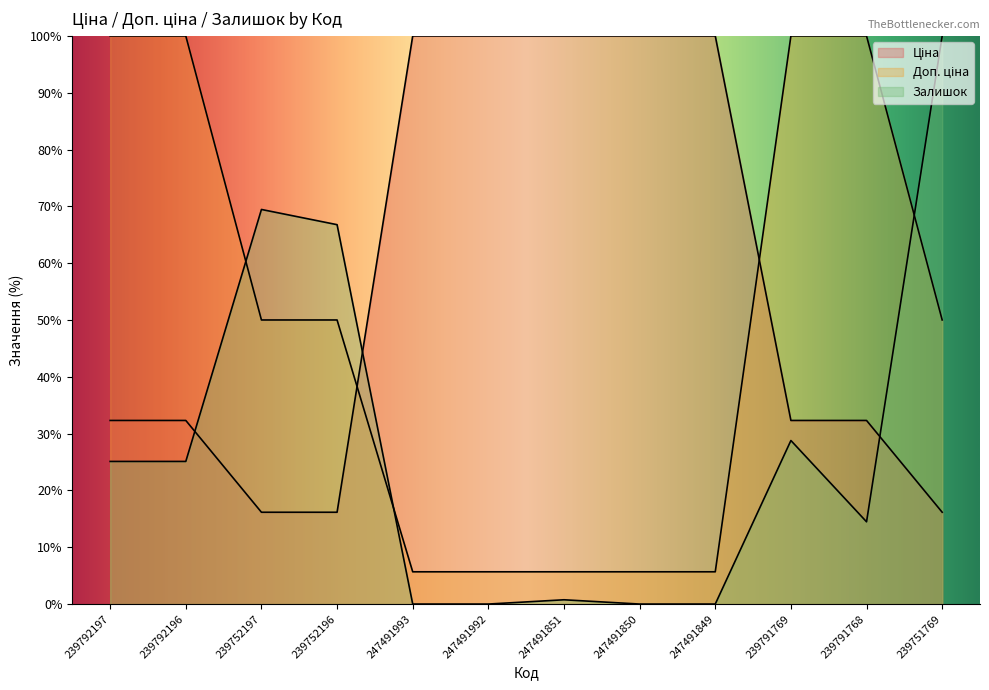

What position from the right is 239791769?

3